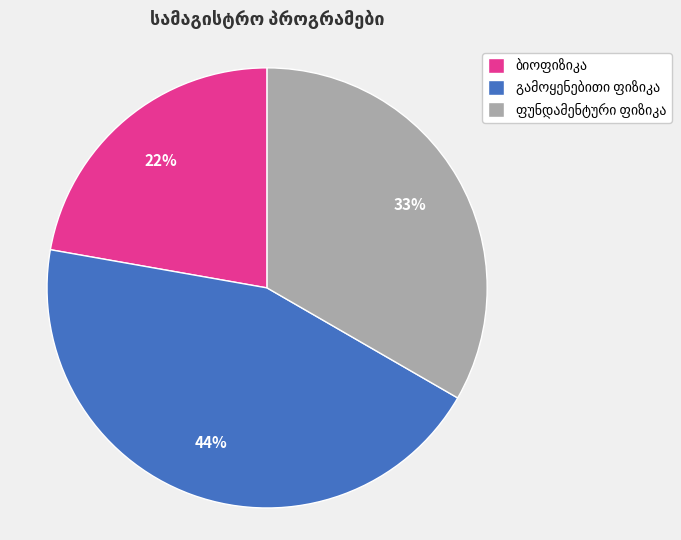

Does any single category account for the majority?

No